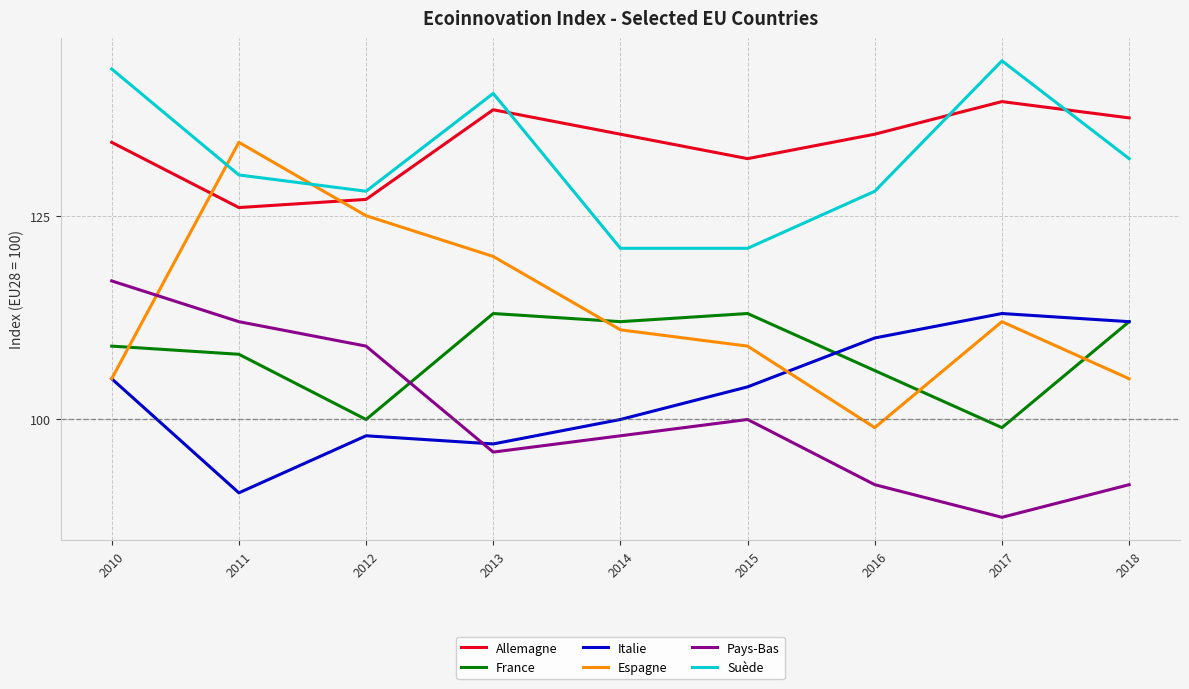

The value of Espagne at 2011 is 40. True or false?

False